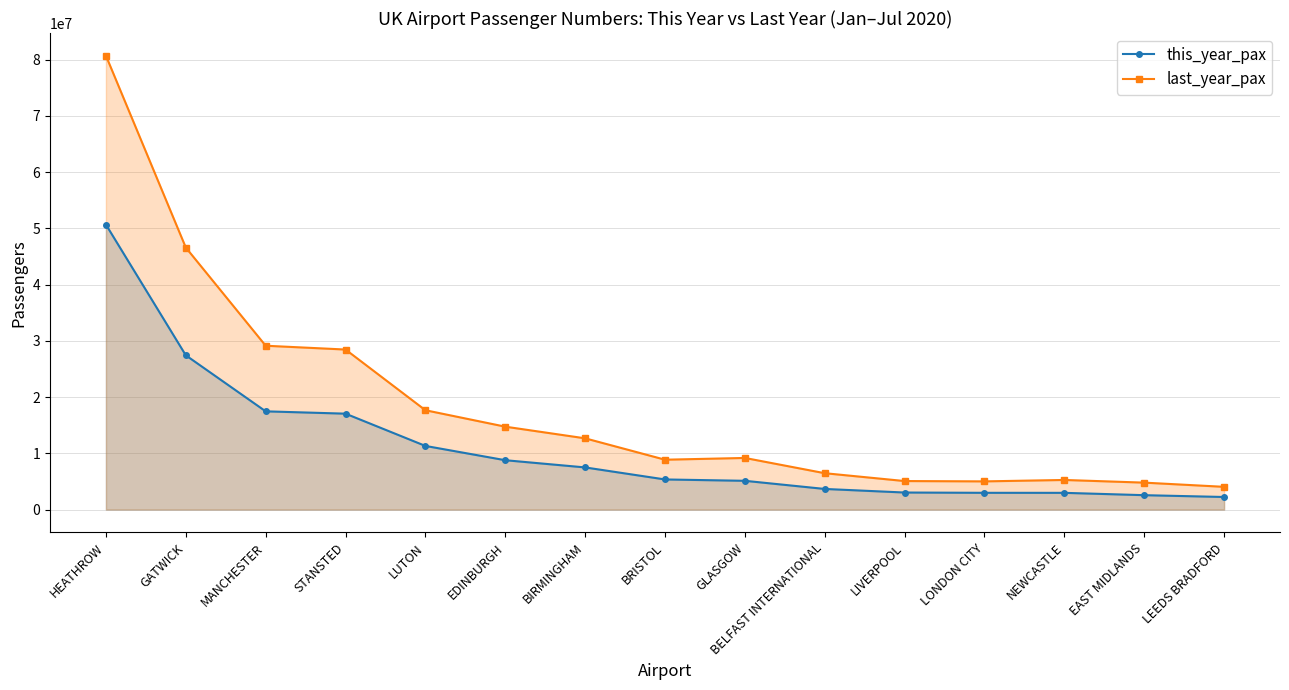

What is the approximate value of last_year_pax at BIRMINGHAM, to the nearest 10?

12674480